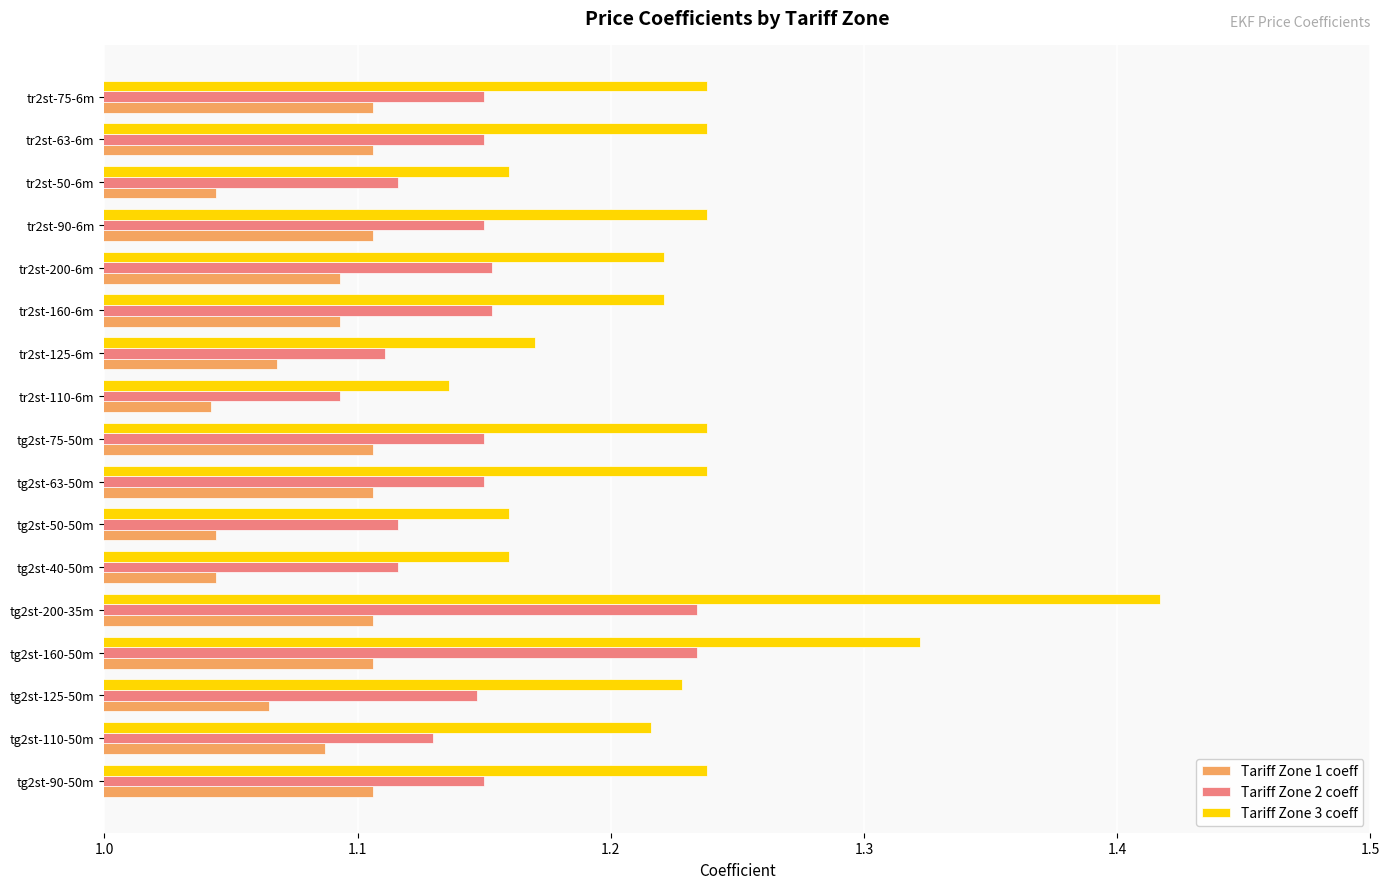

True or false: Tariff Zone 3 coeff has a value of 1.8 at tg2st-125-50m.

False